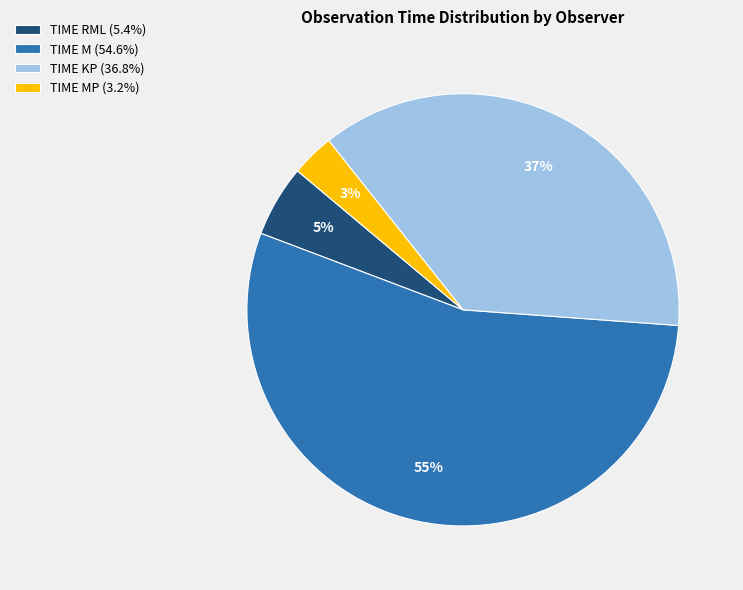

Is there a majority slice in this chart?

Yes